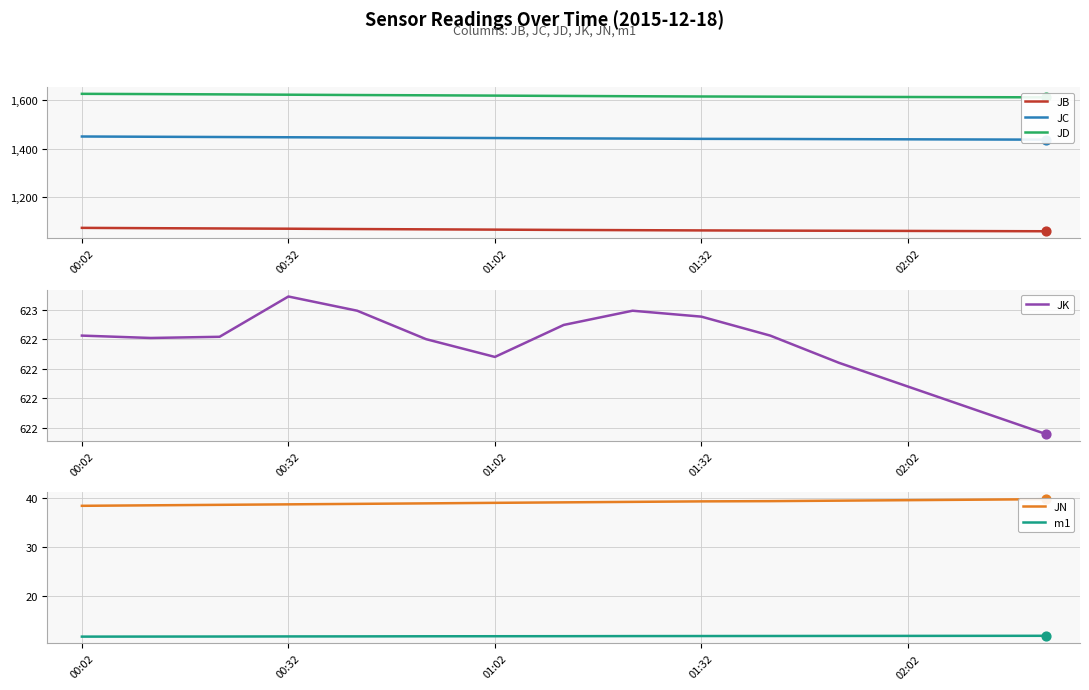

What are all the series names shown in the legend?

JB, JC, JD, JK, JN, m1